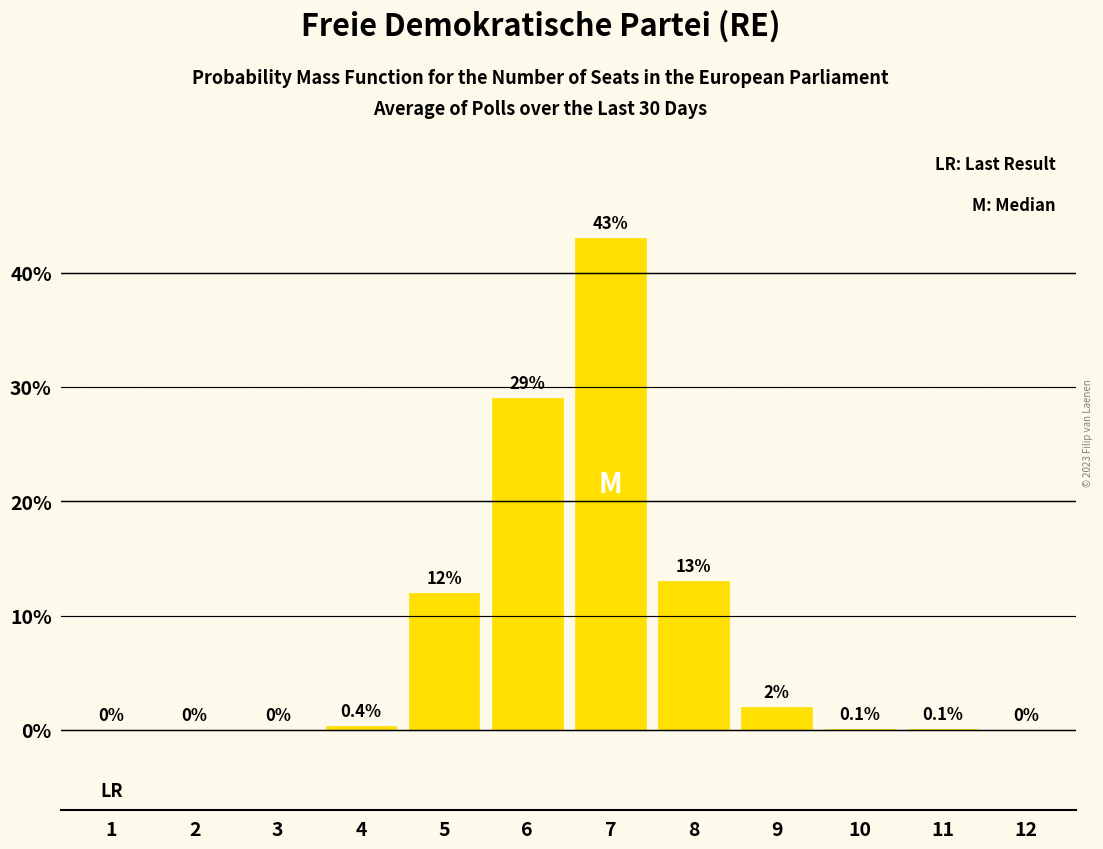

Reading left to right, list all the values displayed in this chart.

1=0.0	2=0.0	3=0.0	4=0.4	5=12.0	6=29.0	7=43.0	8=13.0	9=2.0	10=0.1	11=0.1	12=0.0